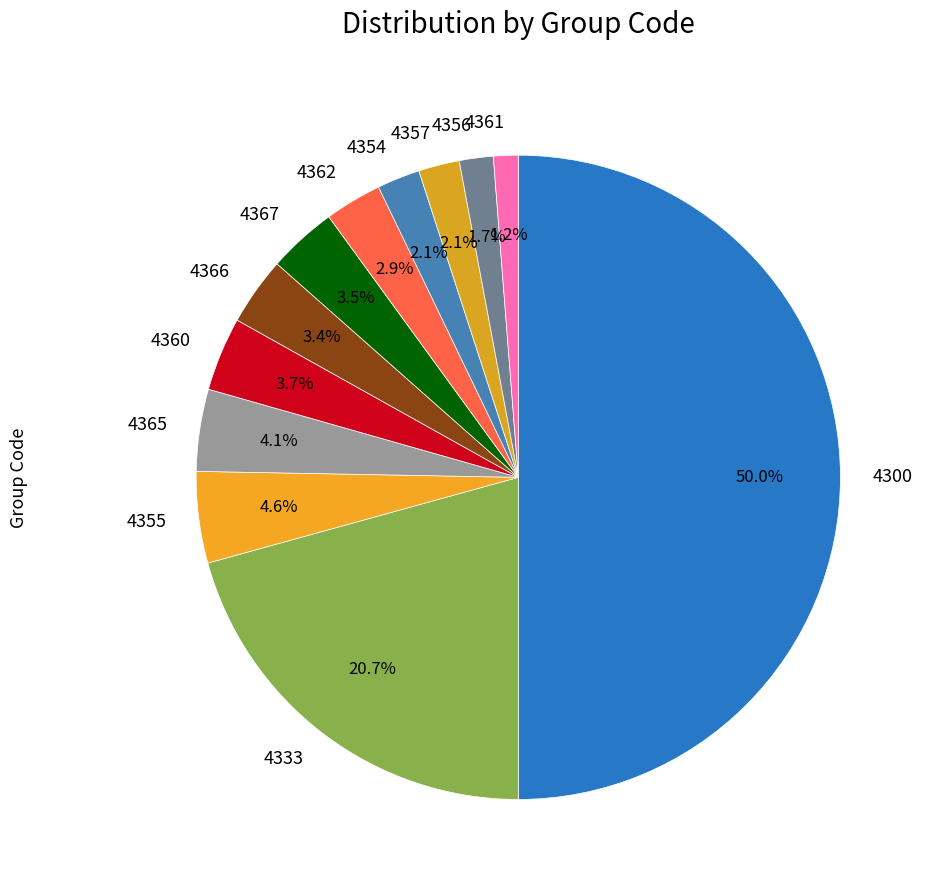

Combined, do 4367 and 4366 account for over 50%?

No